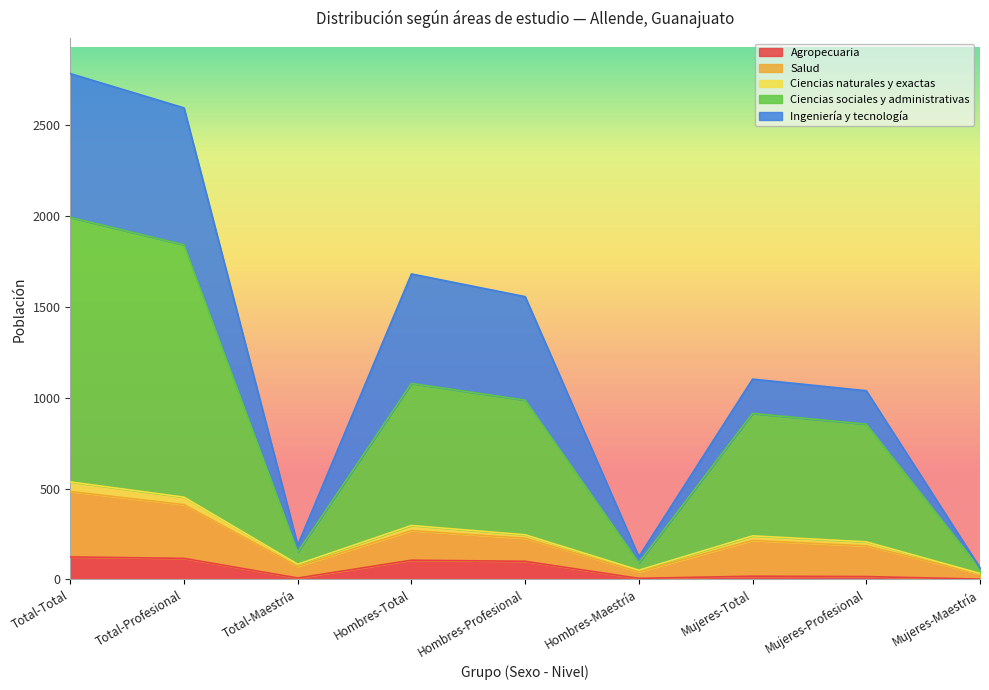

True or false: Ciencias naturales y exactas and Ciencias sociales y administrativas cross at least once.

False